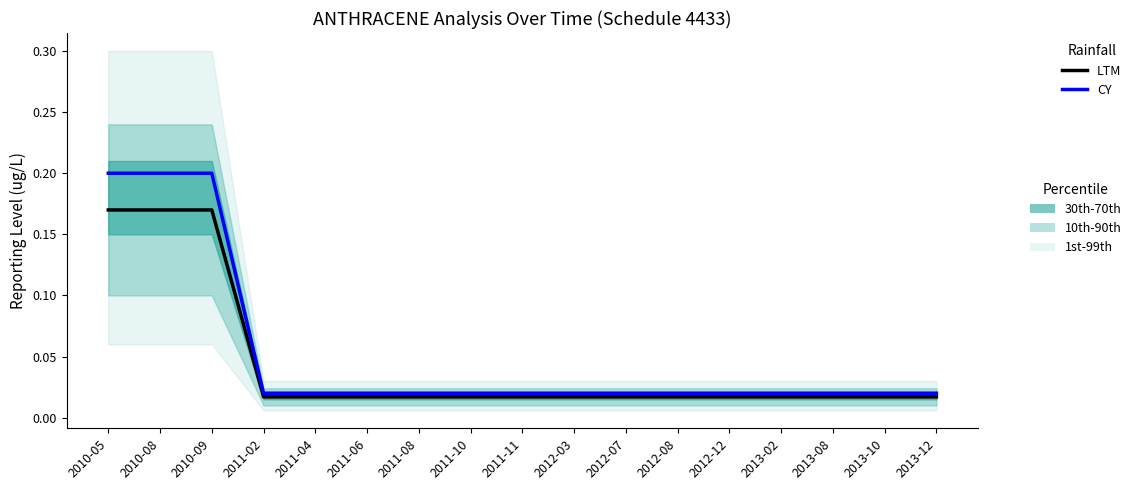

List the labels in order of LTM value, largest first.

2010-05, 2010-08, 2010-09, 2011-02, 2011-04, 2011-06, 2011-08, 2011-10, 2011-11, 2012-03, 2012-07, 2012-08, 2012-12, 2013-02, 2013-08, 2013-10, 2013-12